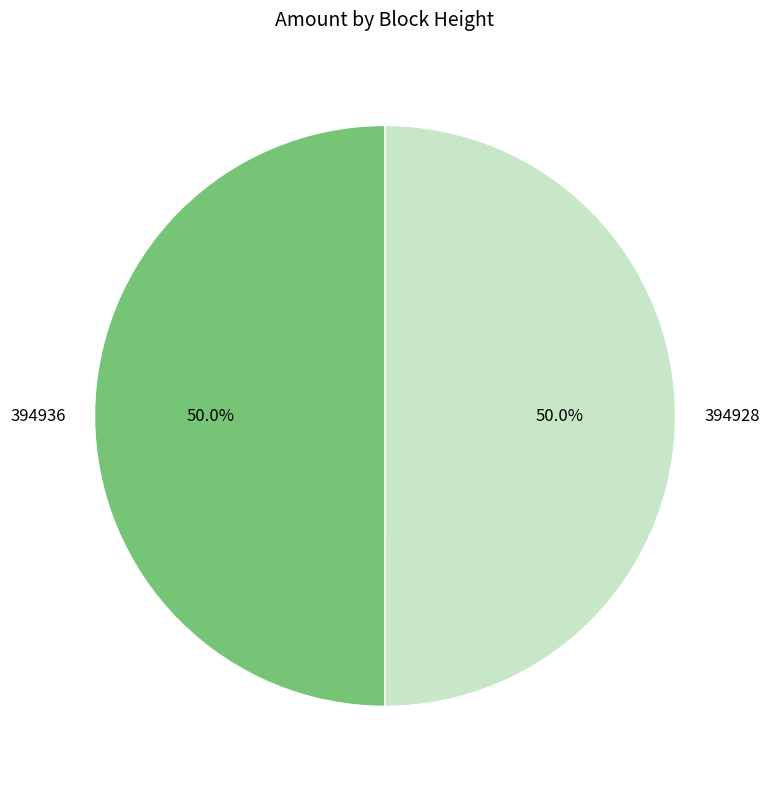

Approximately how many times larger is the value at 394928 compared to 394936?

1.0